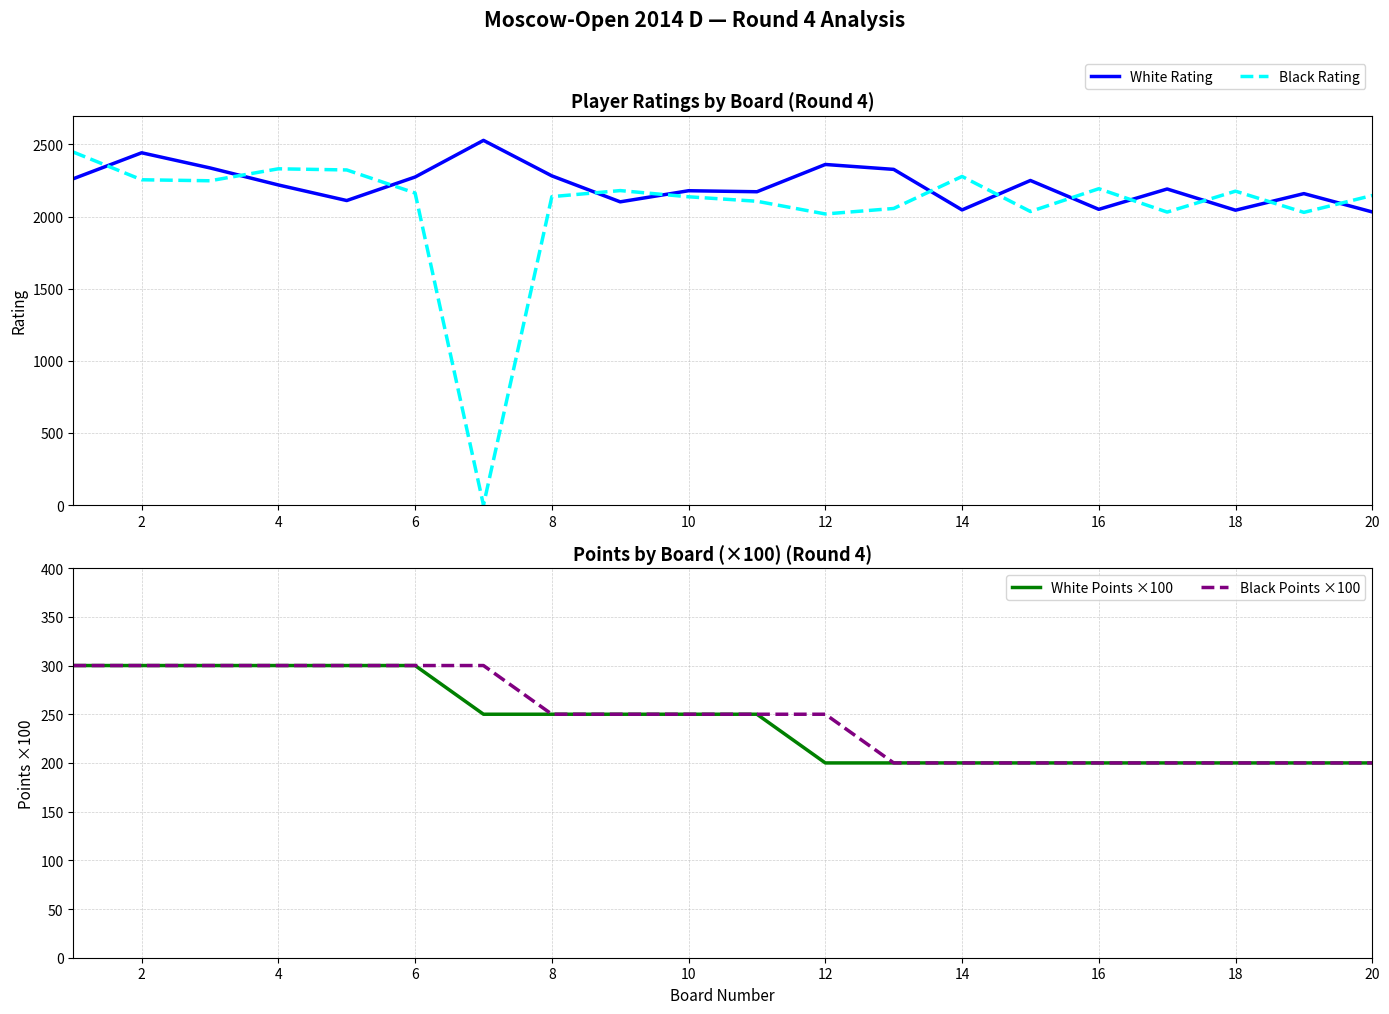

Which series has the largest total across all categories?

White Rating